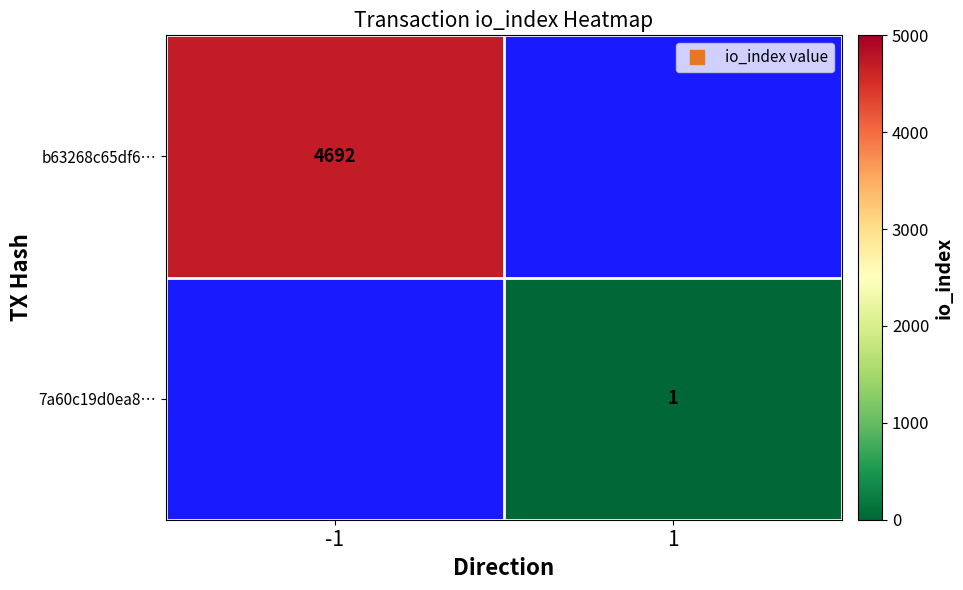

What is the maximum value shown in the chart?

4692.0